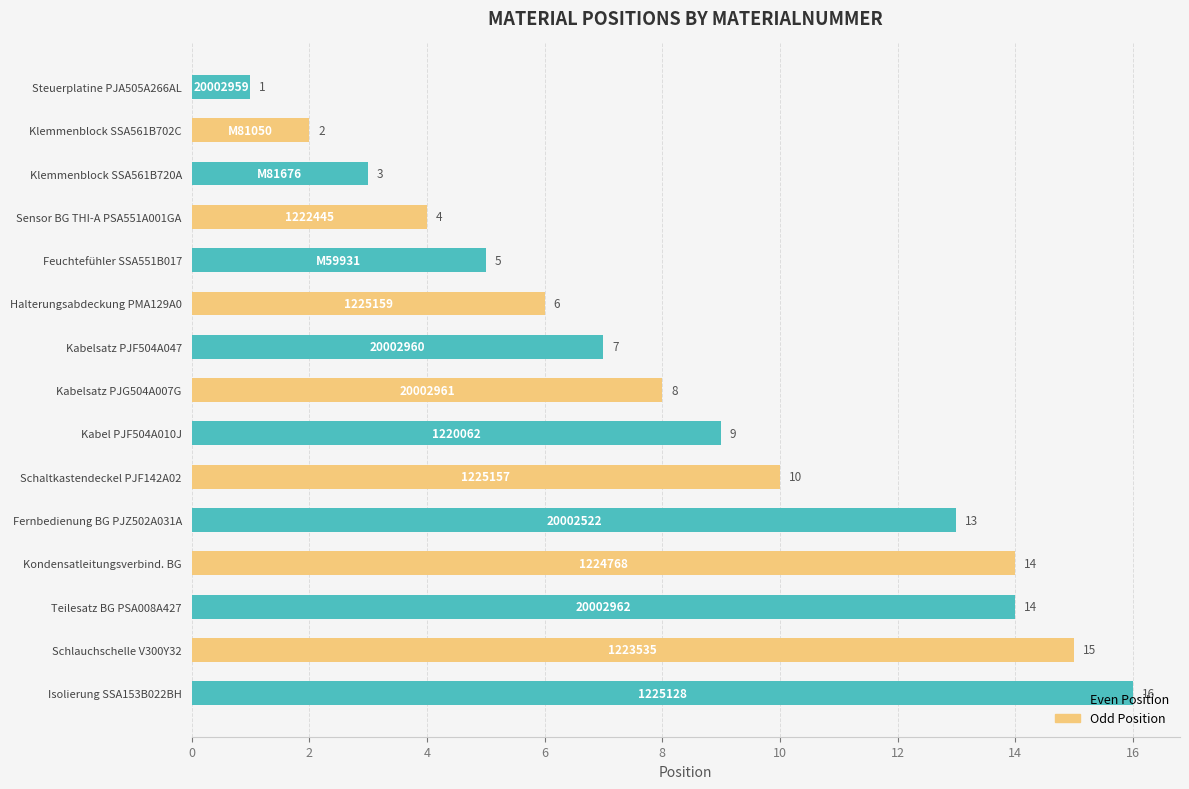

Where does the data first go above 8?

1220062